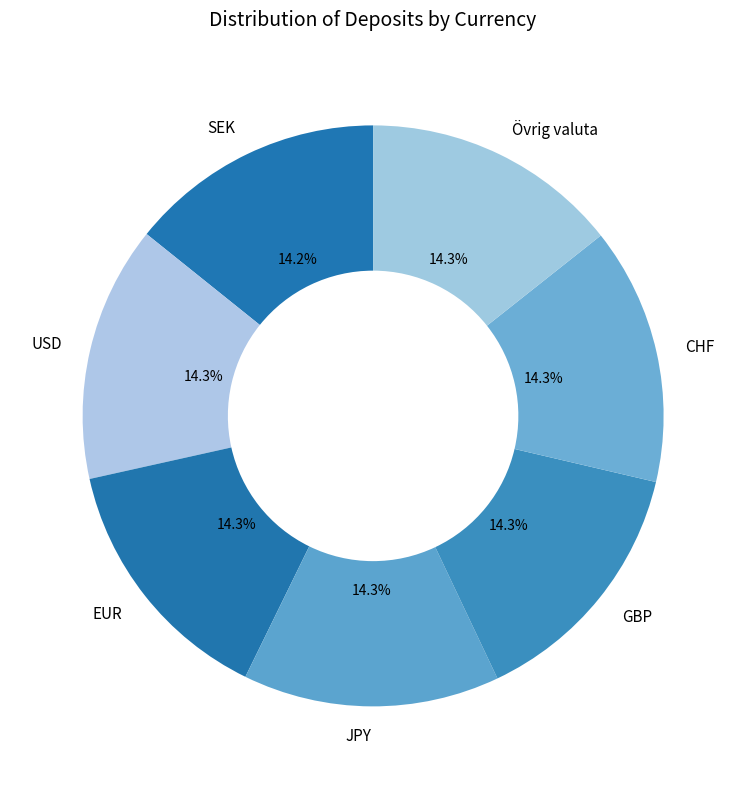

Does USD represent more than half of the total?

No